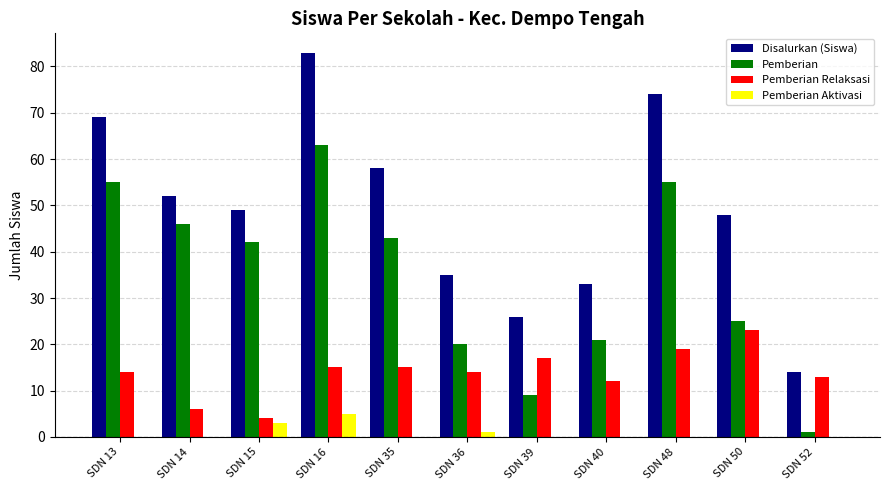

Are the bars grouped side by side (vs. stacked)?

Yes